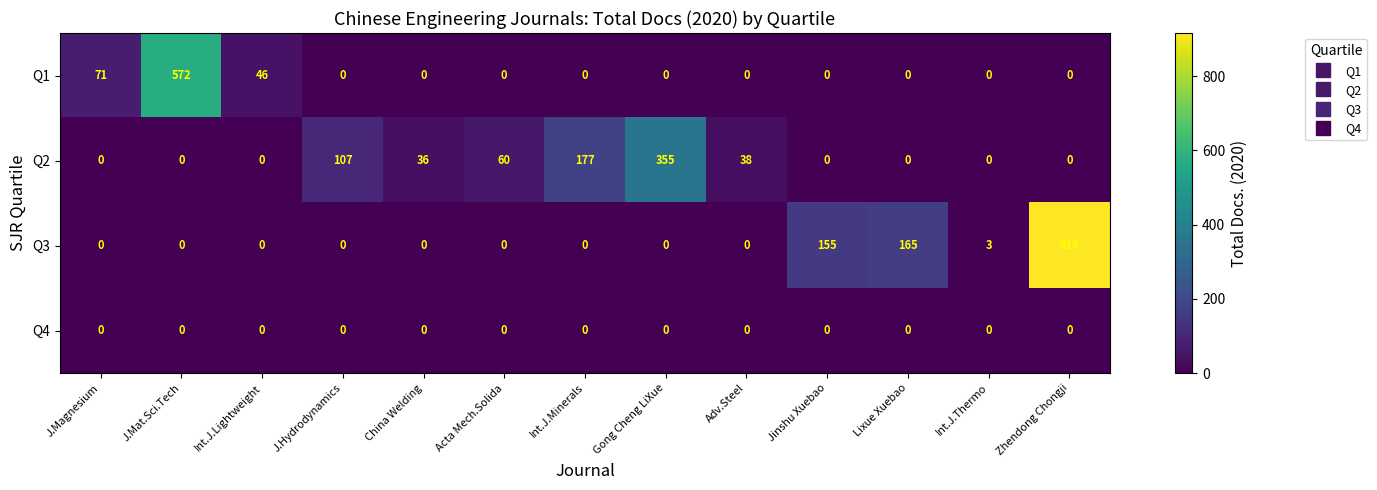

The value of Q1 at Int.J.Lightweight is 46. True or false?

True